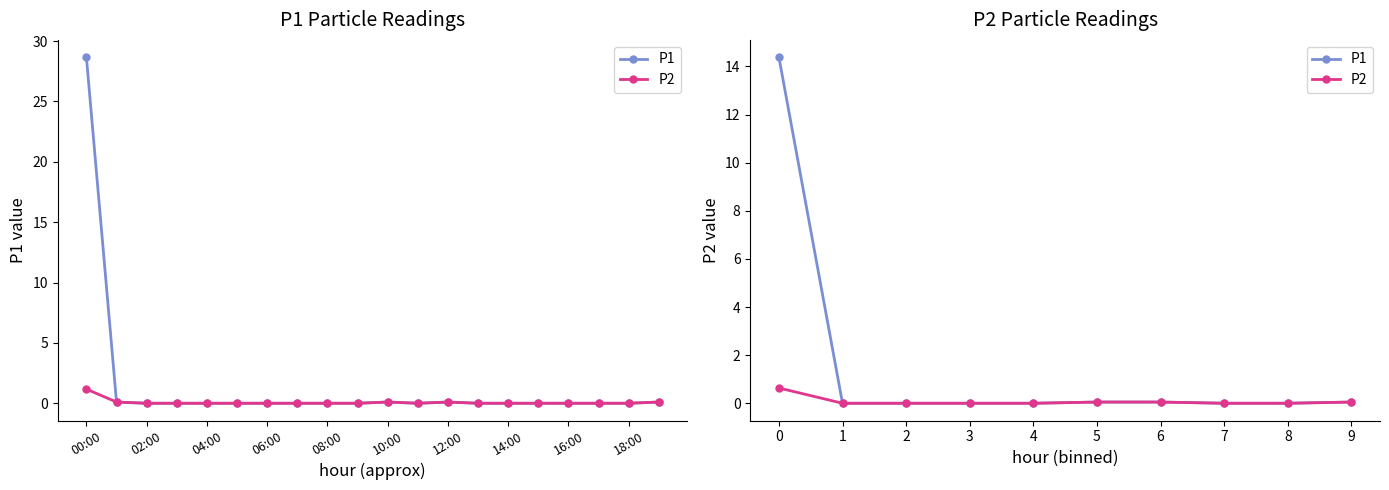

Which series changed the most between 6 and 9?

P1